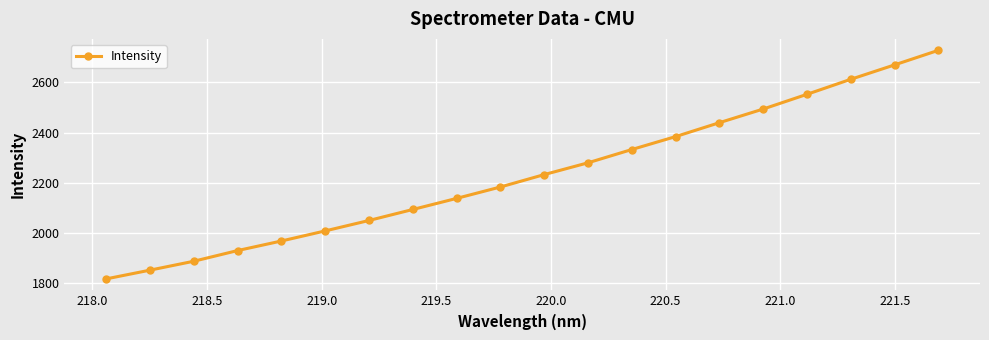

What is the value of the 20th point from the left?

2727.9